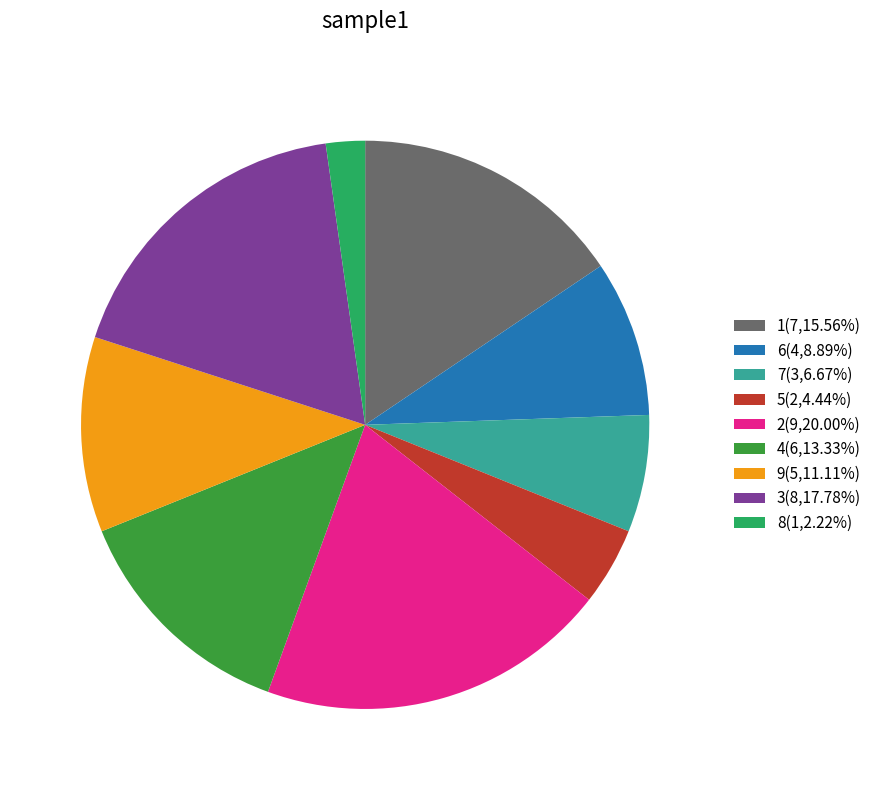

Does 8(1,2.22%) account for over 50% of the chart?

No